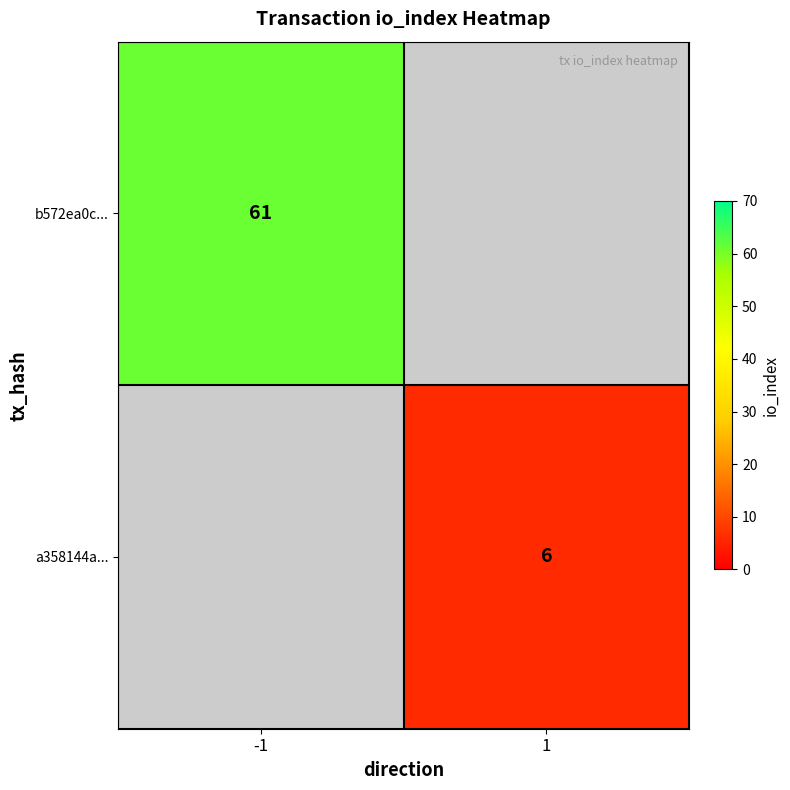

Is it true that b572ea0c... equals 61 at -1?

True